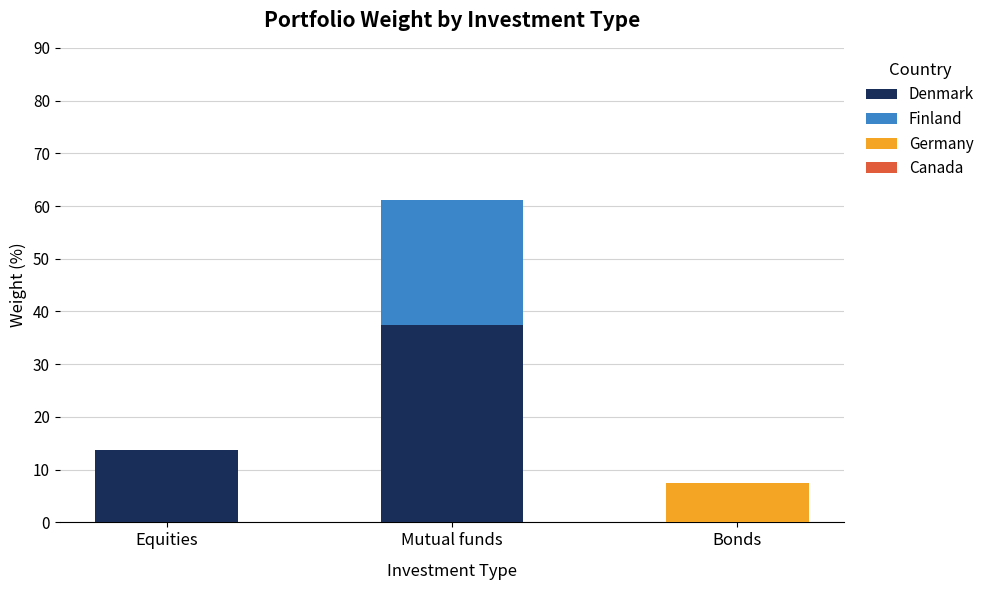

At which category is the sum across all series the highest?

Mutual funds